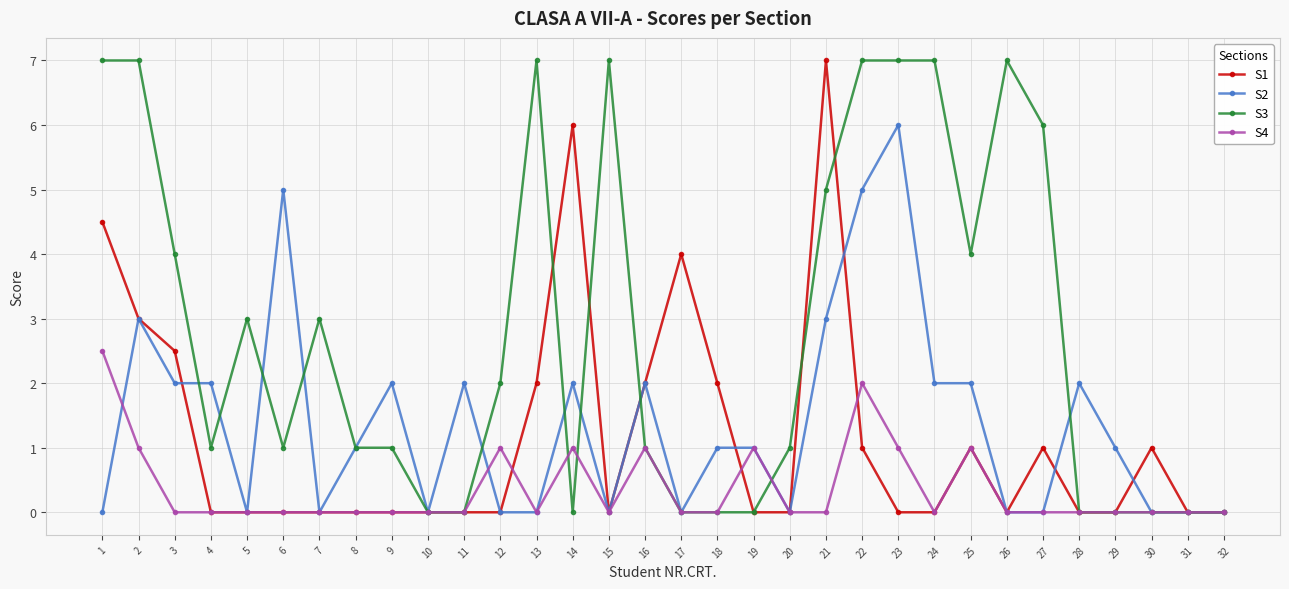

Is the value of S4 at 32 greater than the value of S3 at 24?

No